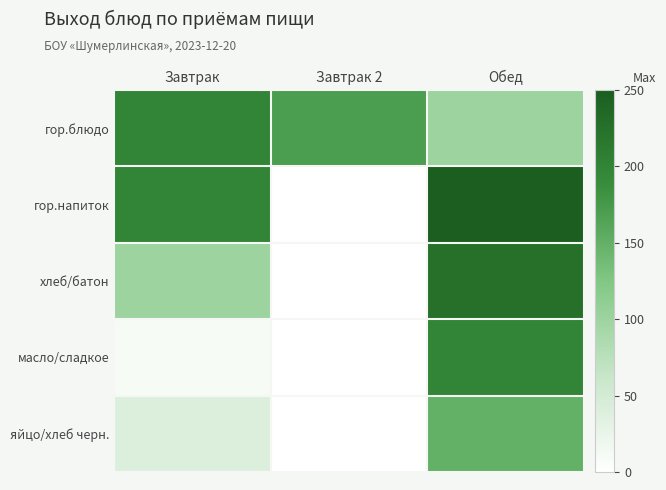

Which series changed the most between Завтрак and Завтрак 2?

гор.напиток